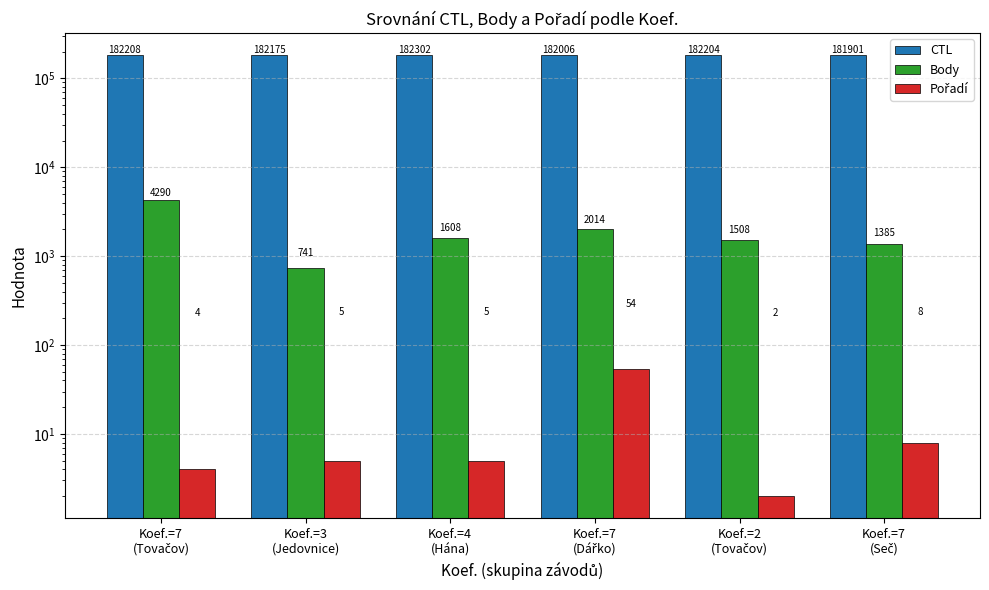

Does the chart contain any negative values?

No